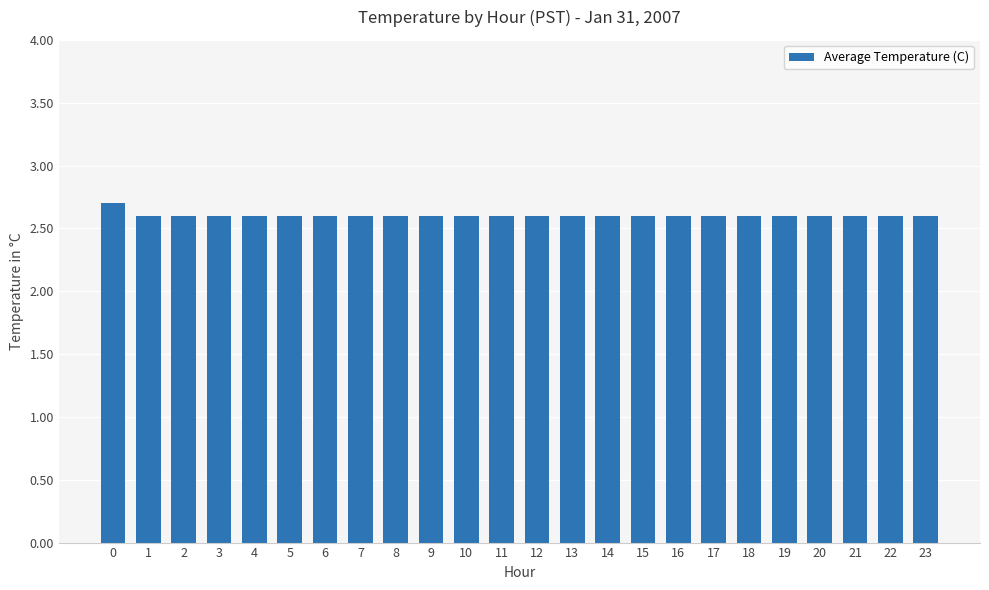

What is the minimum value shown in the chart?

2.6